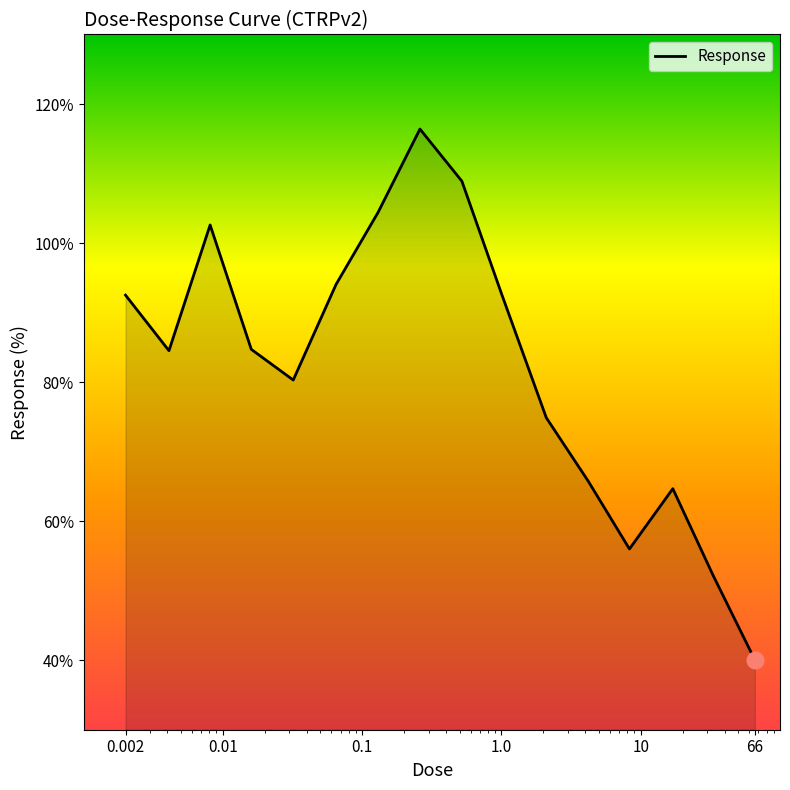

What is the maximum value shown in the chart?

116.4